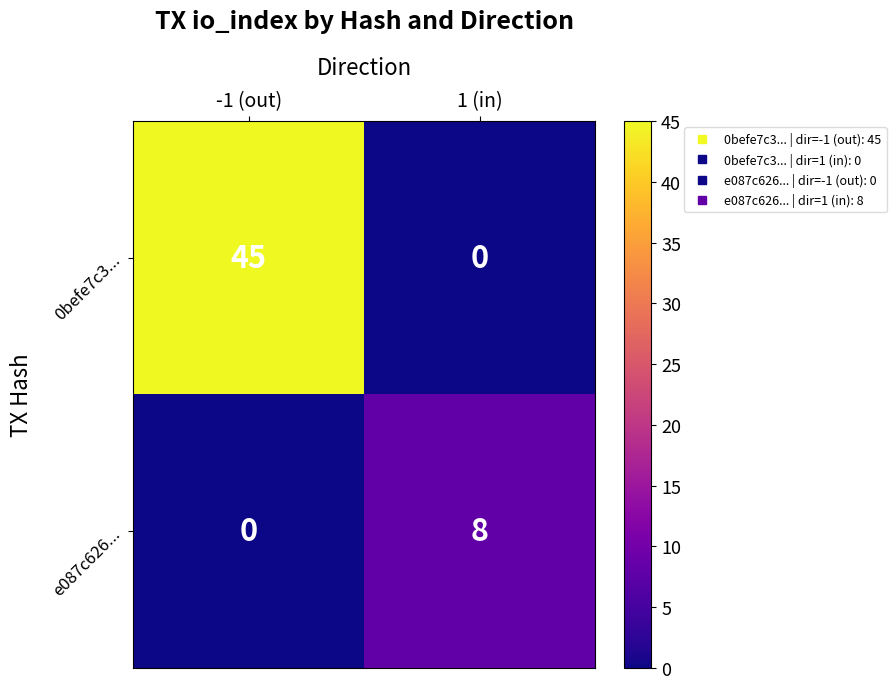

Reading left to right, list all the values displayed in this chart.

0befe7c3...: 45	0
e087c626...: 0	8